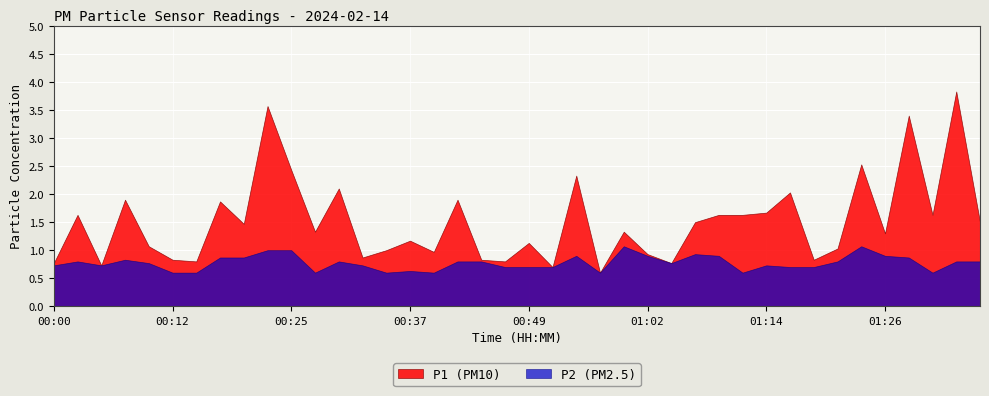

What is the label of the 2nd point from the right?

01:34